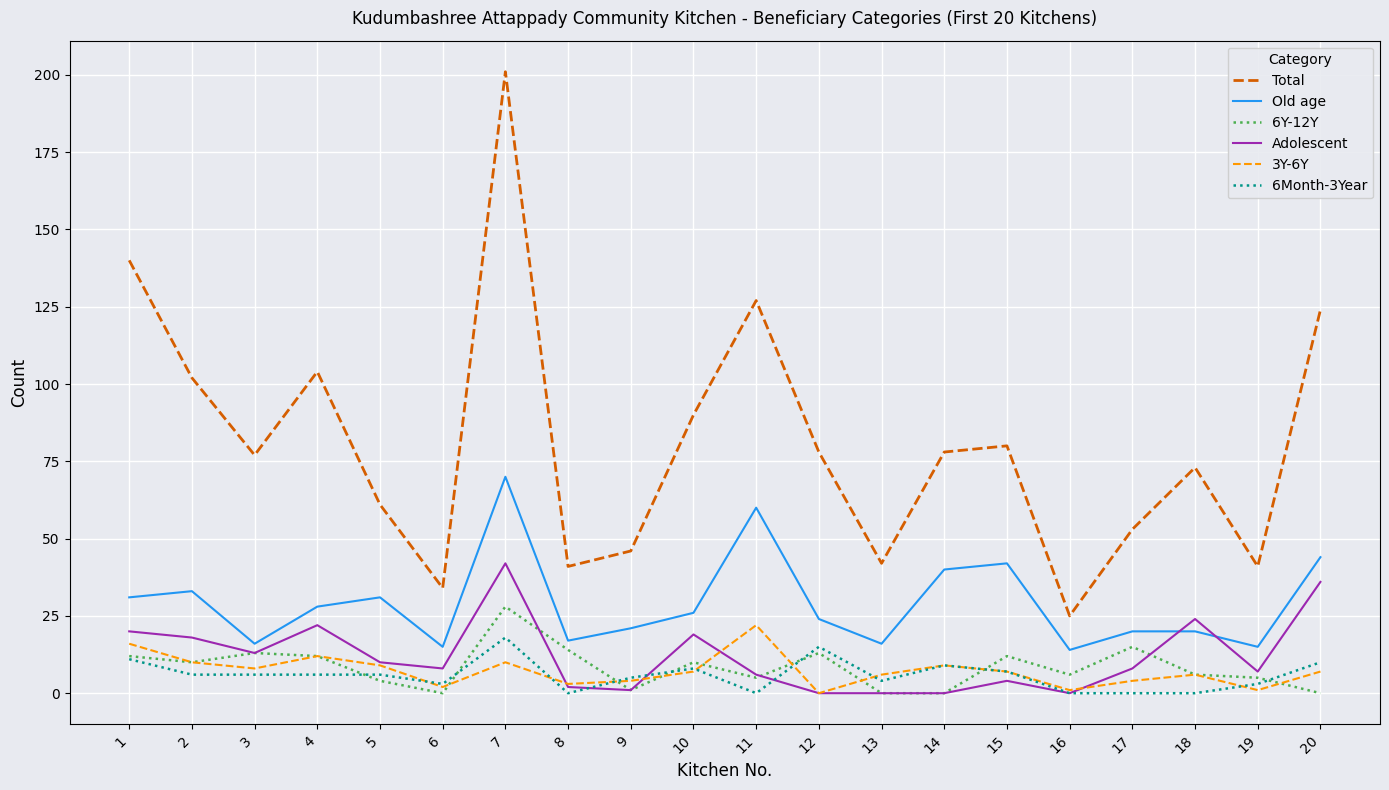

The value of Total at 6 is 11. True or false?

False